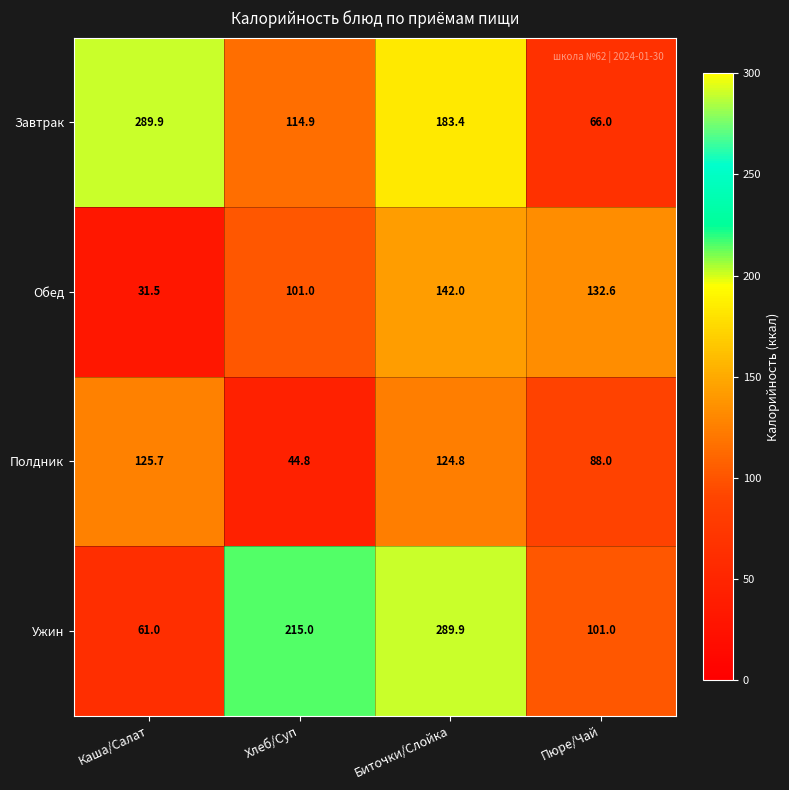

Which series has the largest total across all categories?

Ужин